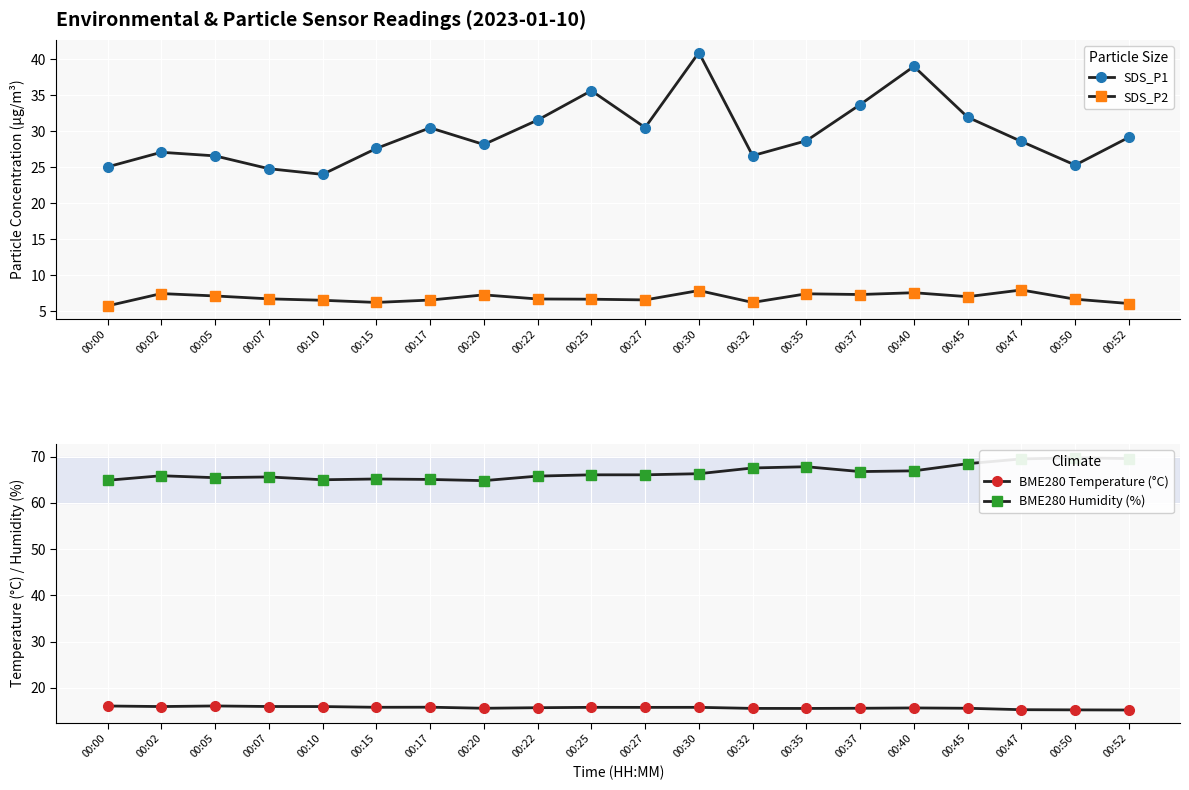

What are all the series names shown in the legend?

SDS_P1, SDS_P2, BME280 Temperature (°C), BME280 Humidity (%)